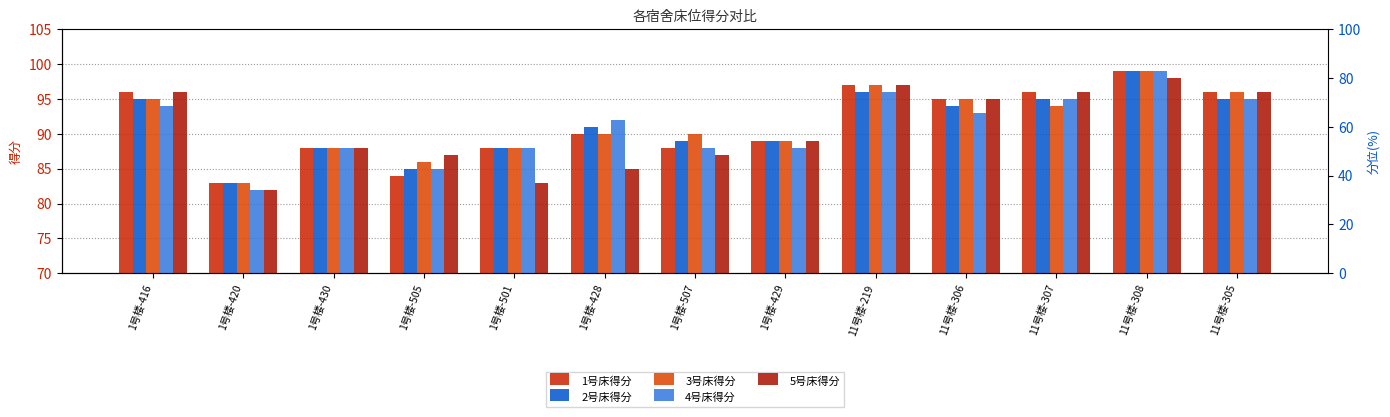

Which category has the highest value in the 5号床得分 series?

11号楼-308